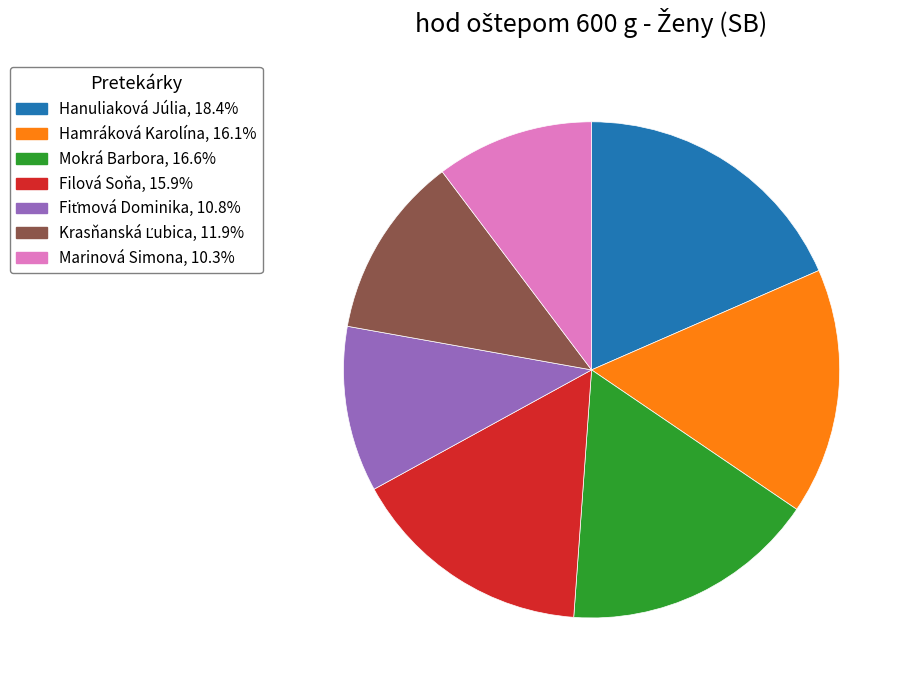

Is there a majority slice in this chart?

No